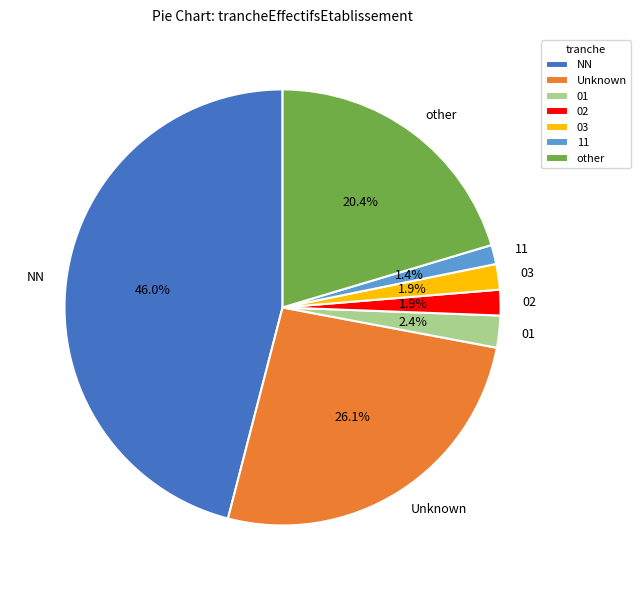

Between NN and 01, which is larger?

NN